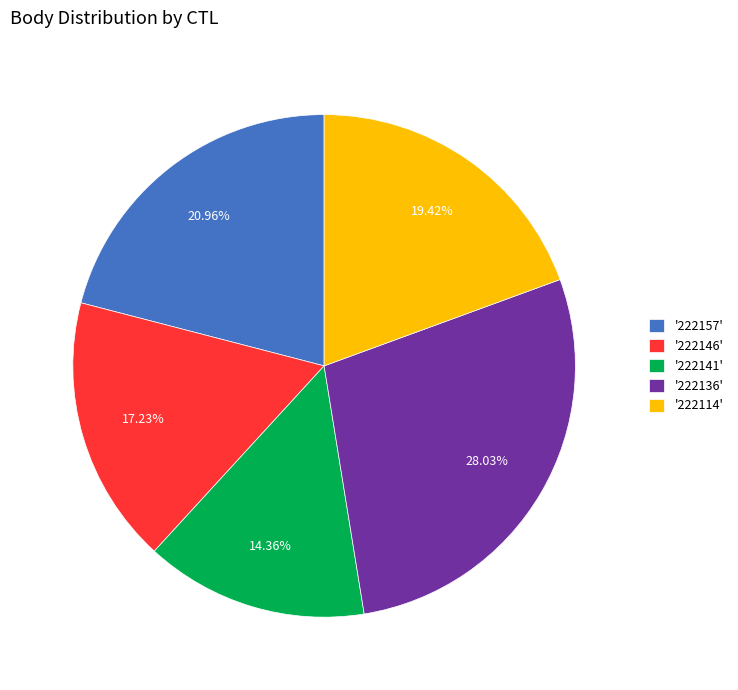

To the nearest percent, what is the difference between the largest and smallest slice percentages?

14%